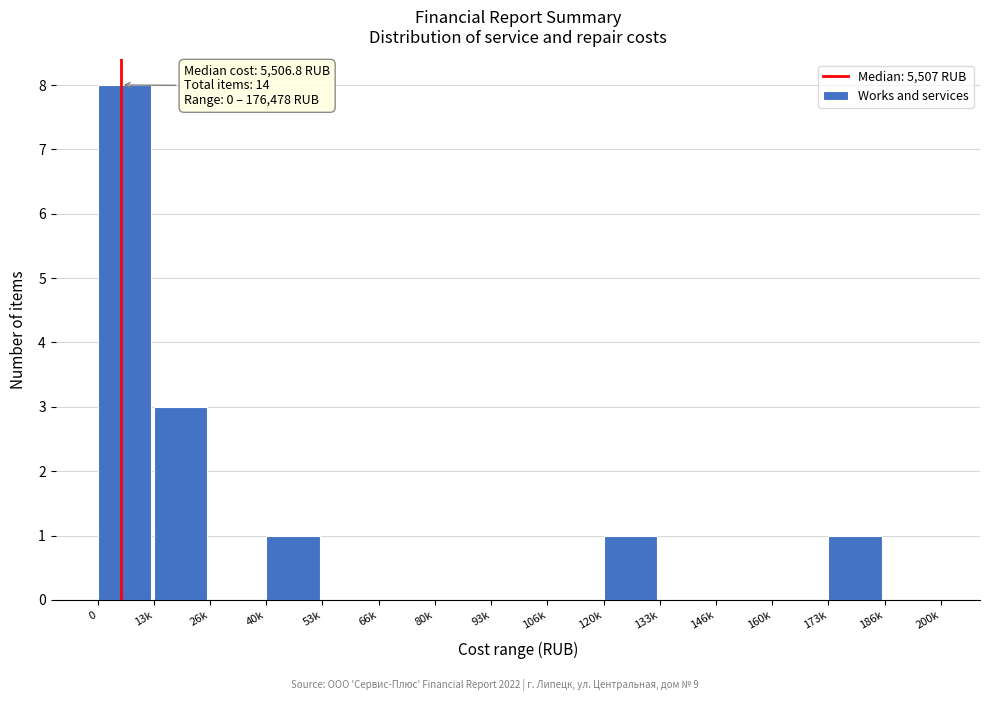

Reading left to right, what are all the values shown in this chart?

0=8	13k=3	26k=0	40k=1	53k=0	66k=0	80k=0	93k=0	106k=0	120k=1	133k=0	146k=0	160k=0	173k=1	186k=0